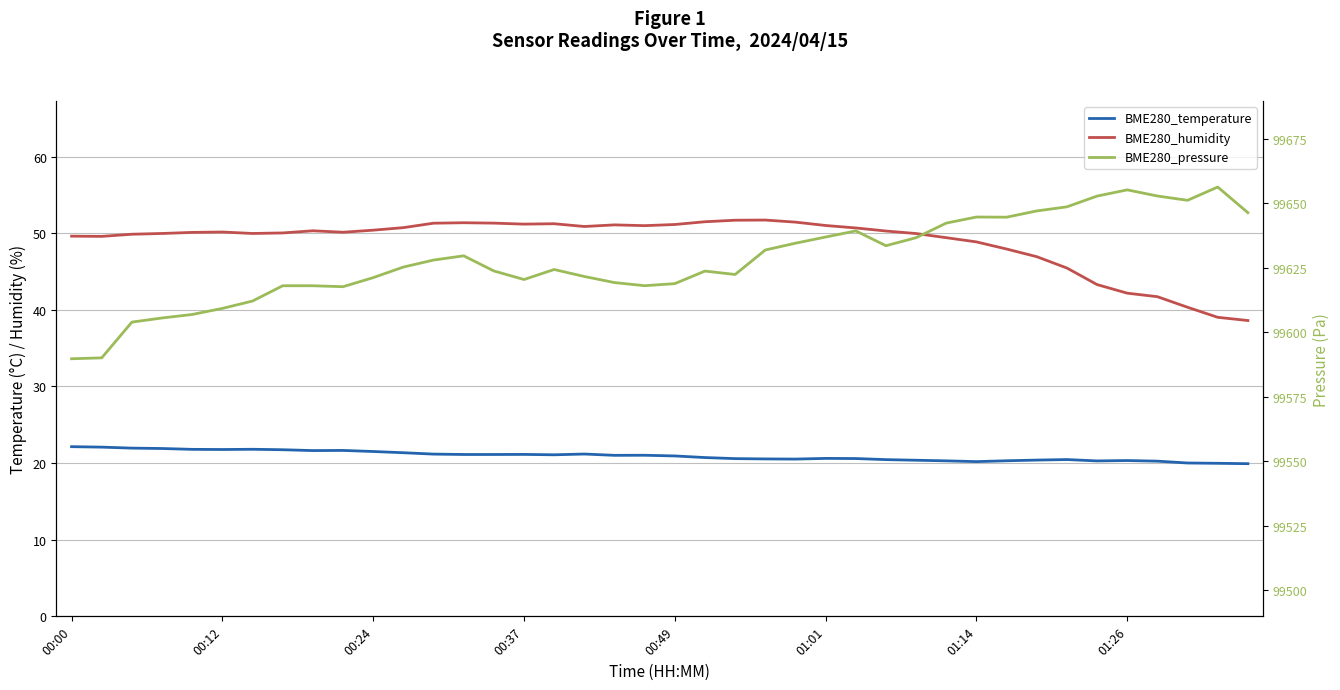

How many interior local valleys does the BME280_humidity series have?

6